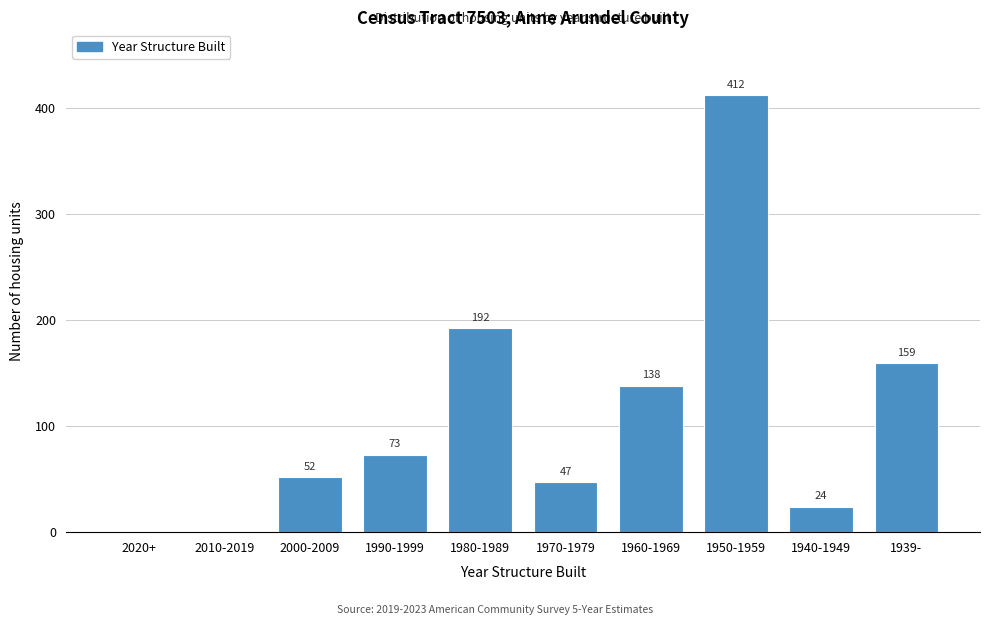

Reading left to right, list all the values displayed in this chart.

2020+=0	2010-2019=0	2000-2009=52	1990-1999=73	1980-1989=192	1970-1979=47	1960-1969=138	1950-1959=412	1940-1949=24	1939-=159